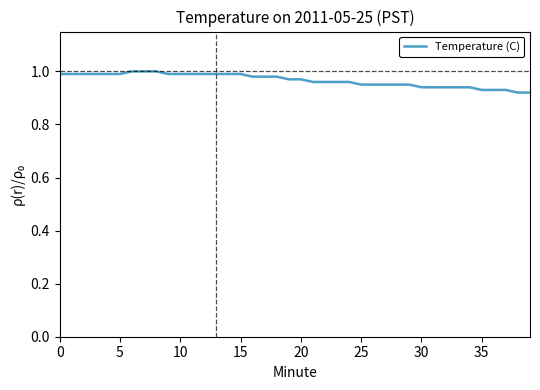

Does the chart display data point markers on the line(s)?

No